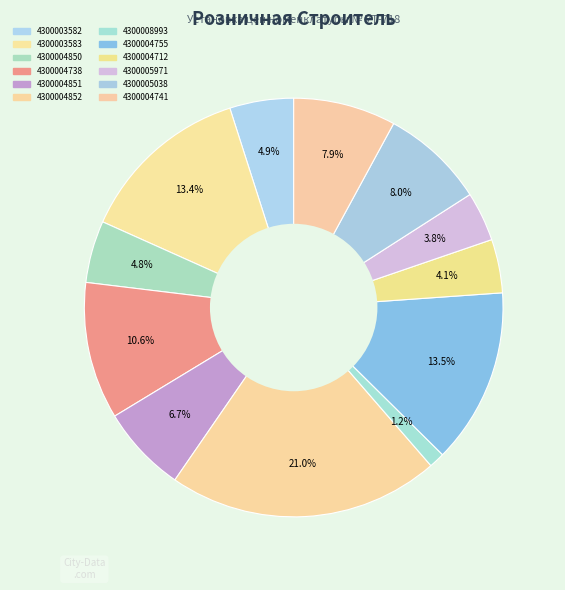

What is the change in value from 4300008993 to 4300005038?

+632